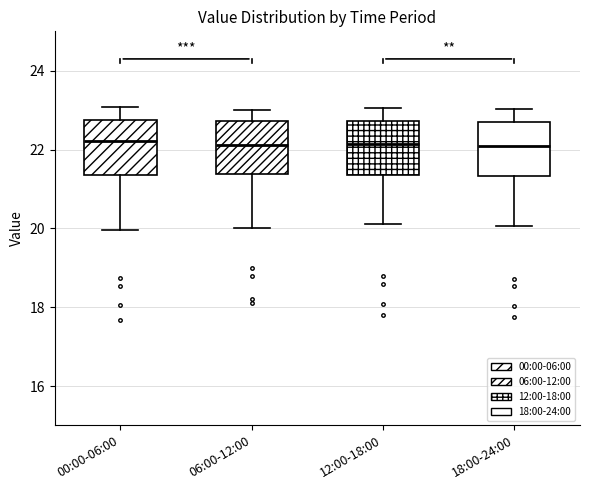

Where is the lower edge of the box for 06:00-12:00 on the y-axis? The values are not printed on the chart, so give them approximately, as read against the axis.

21.4